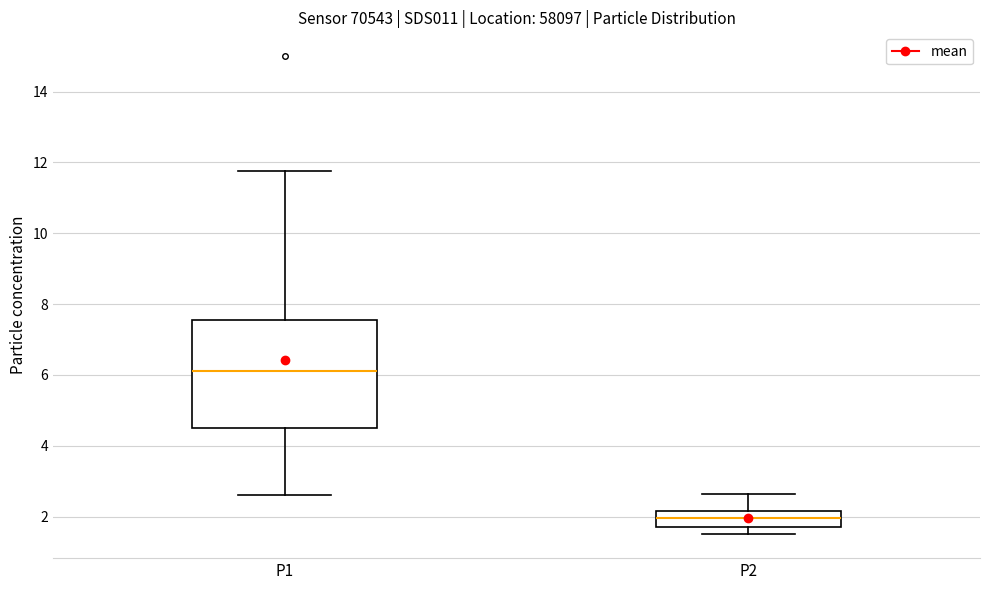

Which box is the tallest, from its lower edge to its upper edge?

P1